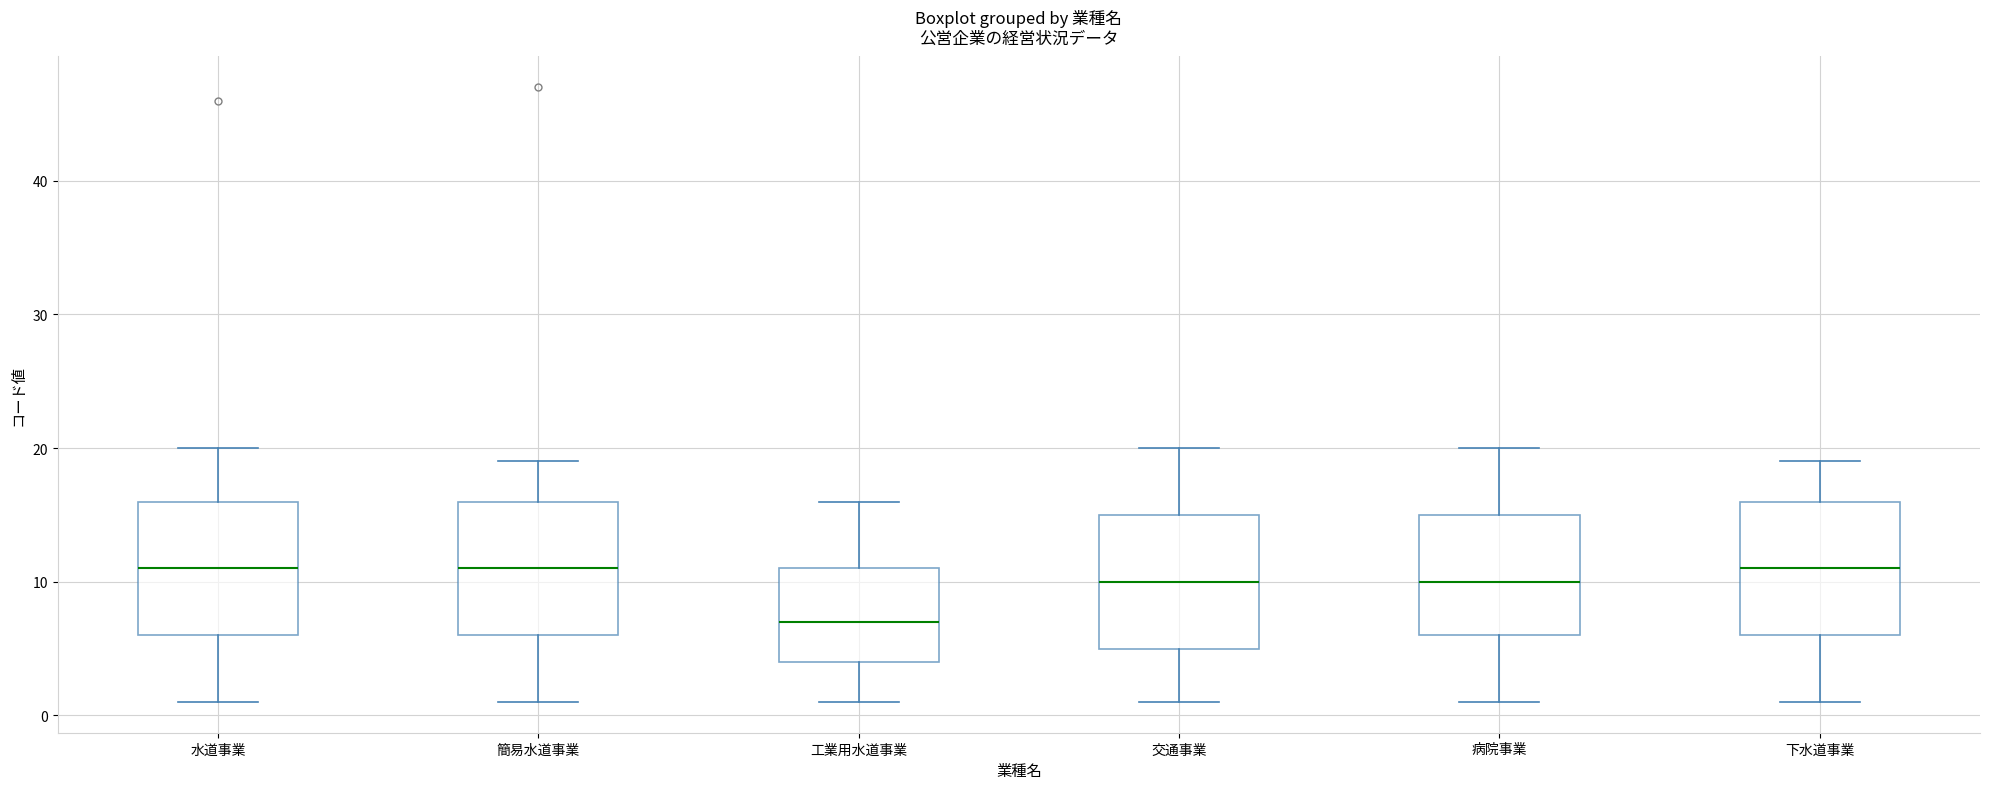

Reading left to right, transcribe this box plot: for each box, give where its median line is, the range the box spans, and where its two whiskers end, as read against the y-axis. The values are not printed on the chart, so give them approximately, as read against the axis.

水道事業: median 11, box 6 to 16, whiskers 1 to 20
簡易水道事業: median 11, box 6 to 16, whiskers 1 to 19
工業用水道事業: median 7, box 4 to 11, whiskers 1 to 16
交通事業: median 10, box 5 to 15, whiskers 1 to 20
病院事業: median 10, box 6 to 15, whiskers 1 to 20
下水道事業: median 11, box 6 to 16, whiskers 1 to 19